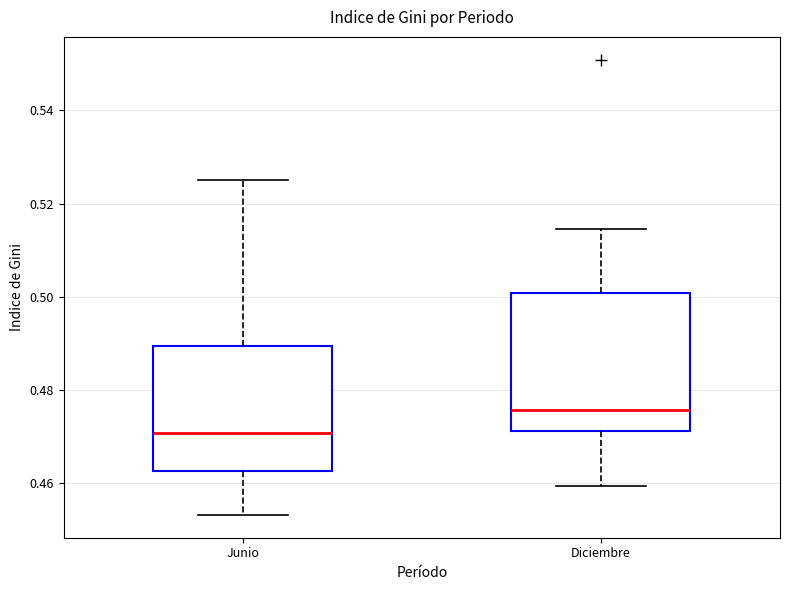

Which box has the lowest median line?

Junio